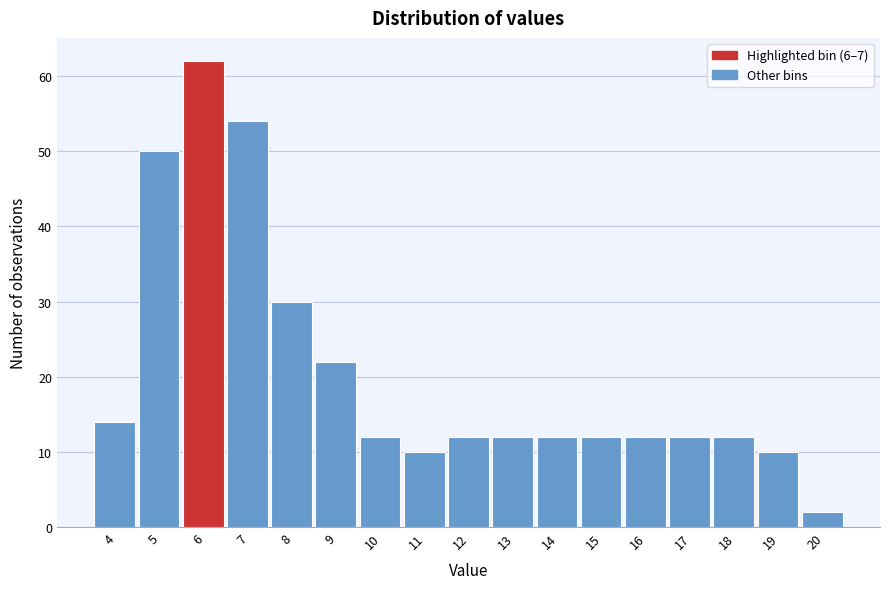

Reading left to right, what are all the values shown in this chart?

4=14	5=50	6=62	7=54	8=30	9=22	10=12	11=10	12=12	13=12	14=12	15=12	16=12	17=12	18=12	19=10	20=2